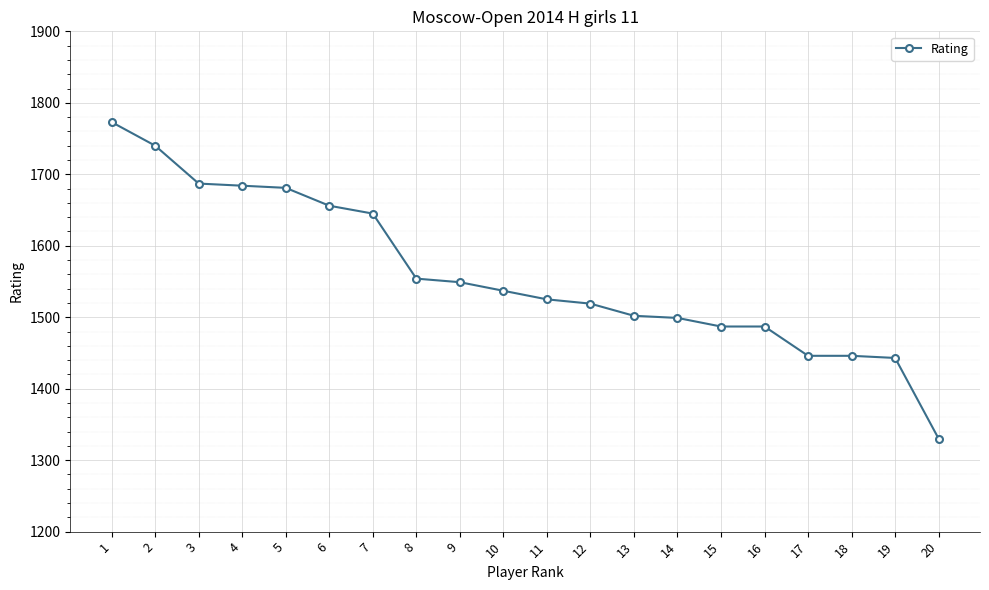

The chart shows a value of 2590 at 5. True or false?

False